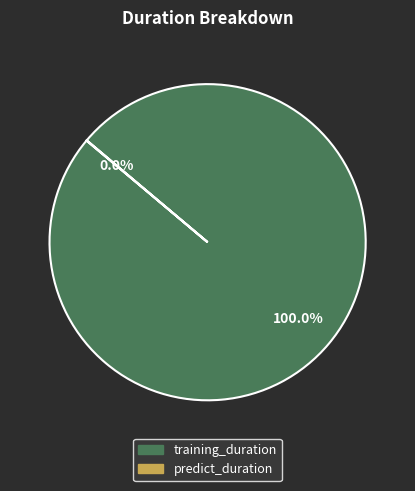

Which category has the biggest portion of the pie?

training_duration